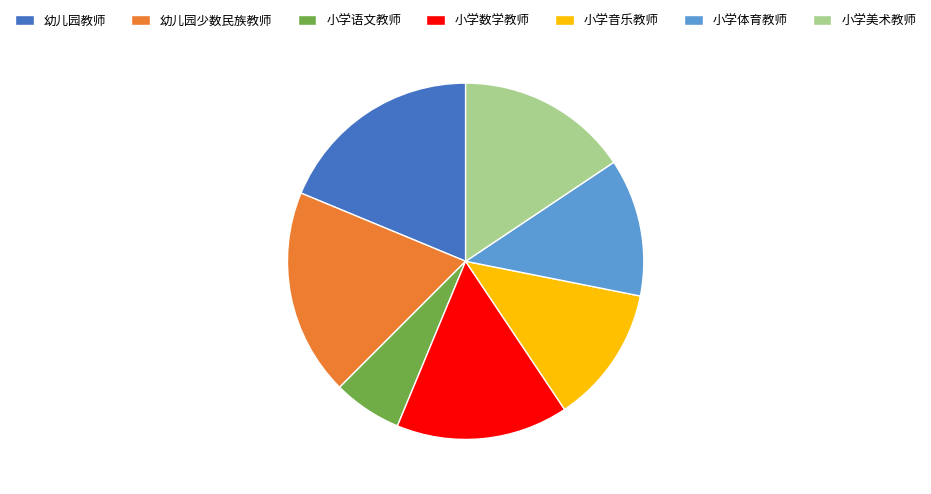

Which slice is the smallest?

小学语文教师